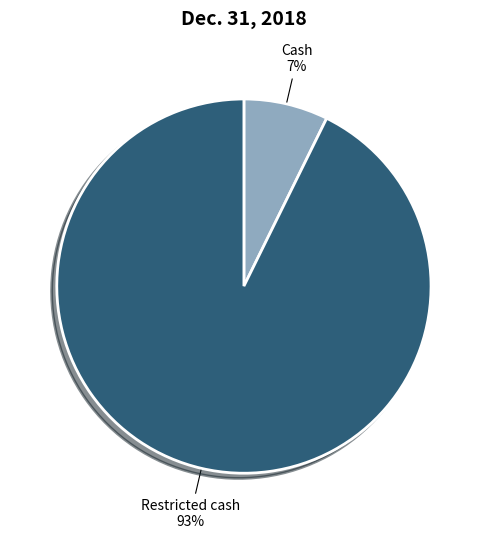

How many segments does this pie chart have?

2